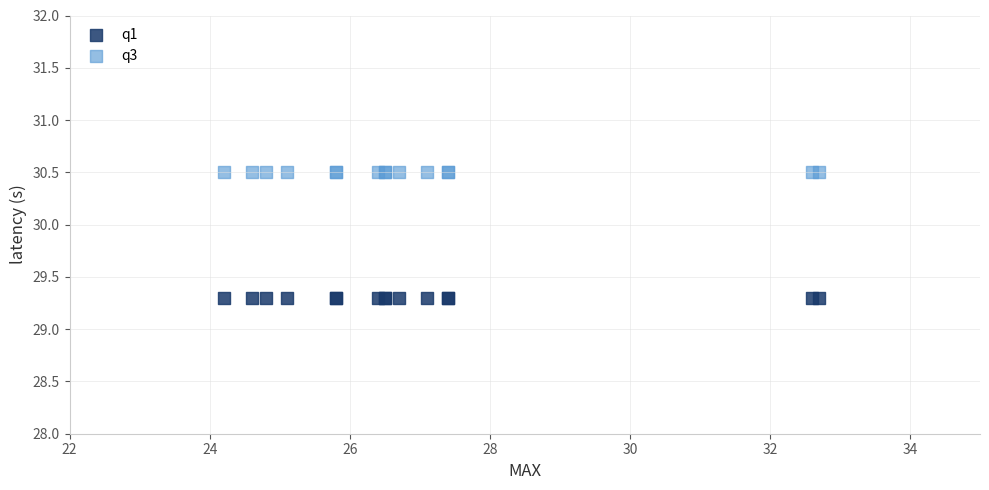

Which series reaches the minimum Y coordinate?

q1